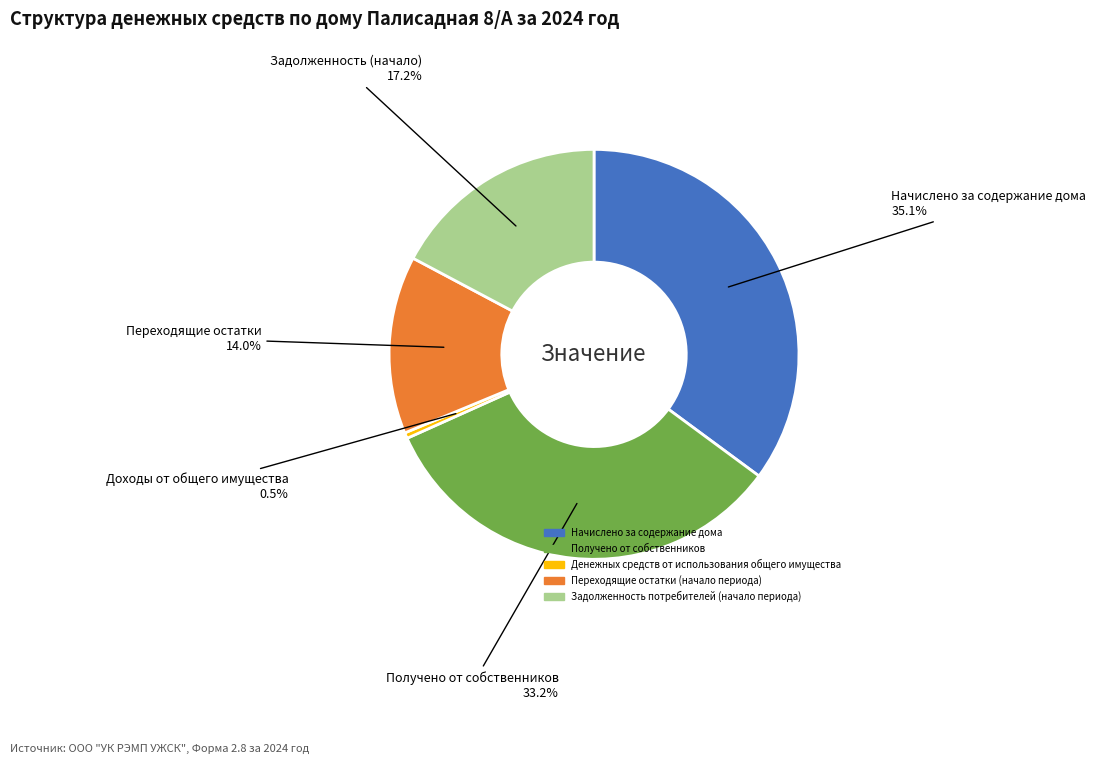

Between Начислено за содержание дома and Денежных средств от использования общего имущества, which is larger?

Начислено за содержание дома